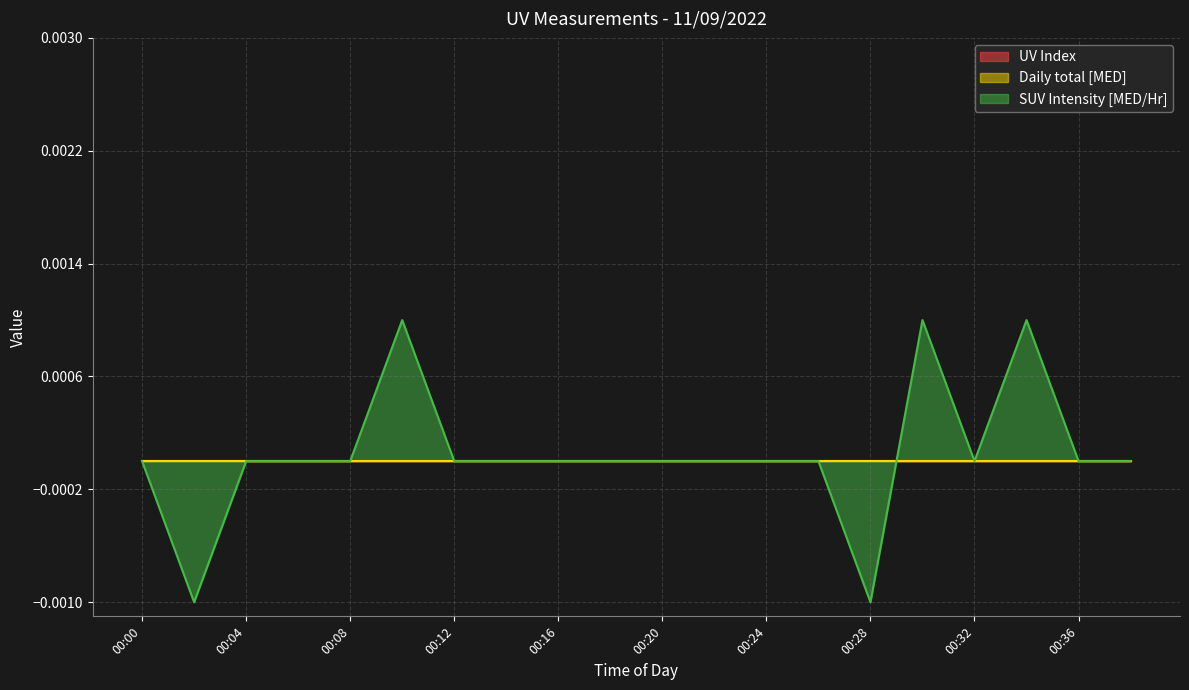

What are all the series names shown in the legend?

UV Index, Daily total [MED], SUV Intensity [MED/Hr]